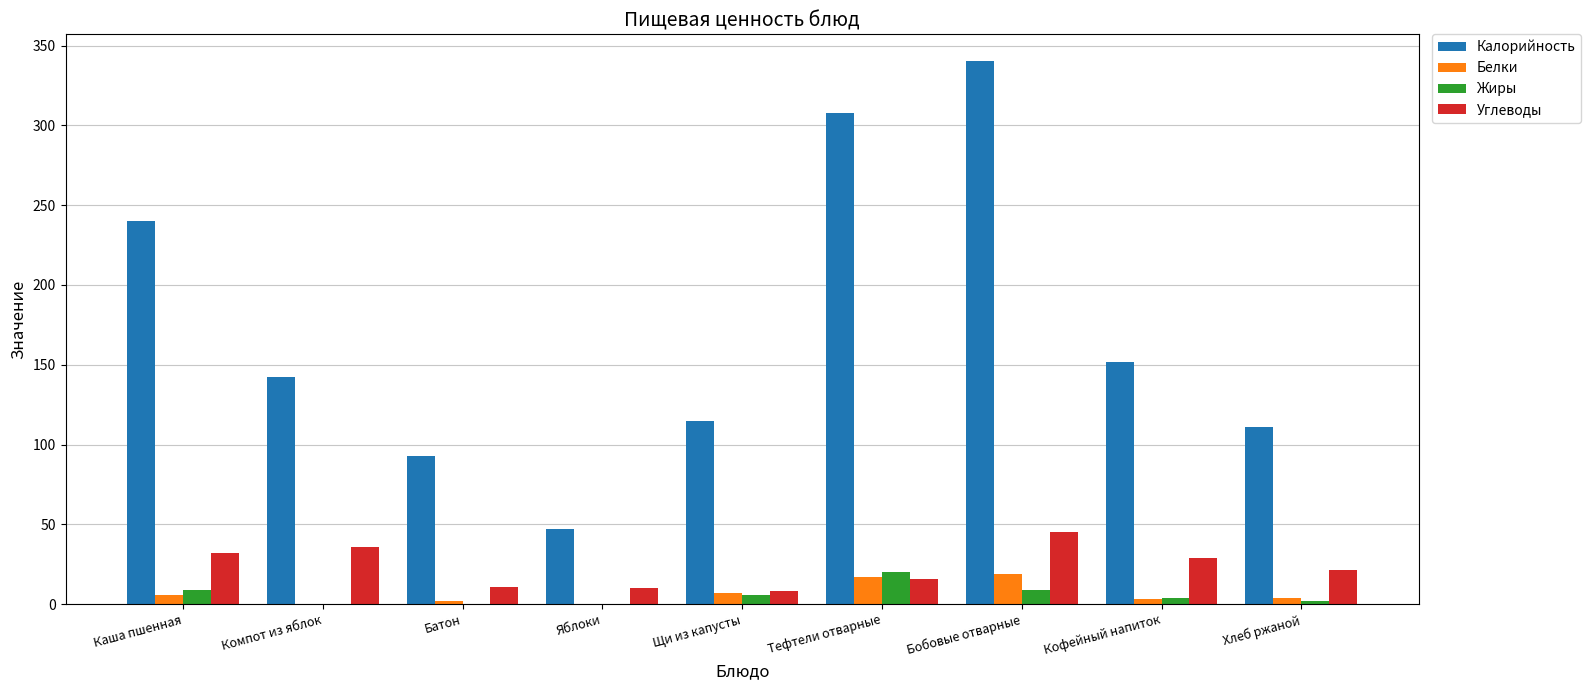

At which category is the sum across all series the highest?

Бобовые отварные